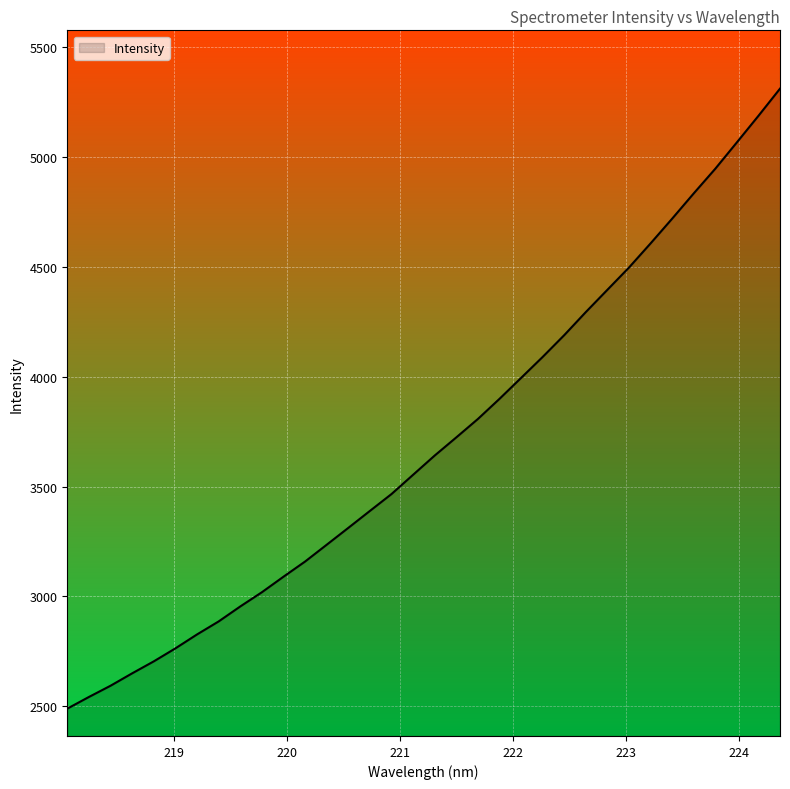

What is the smallest value displayed?

2488.9